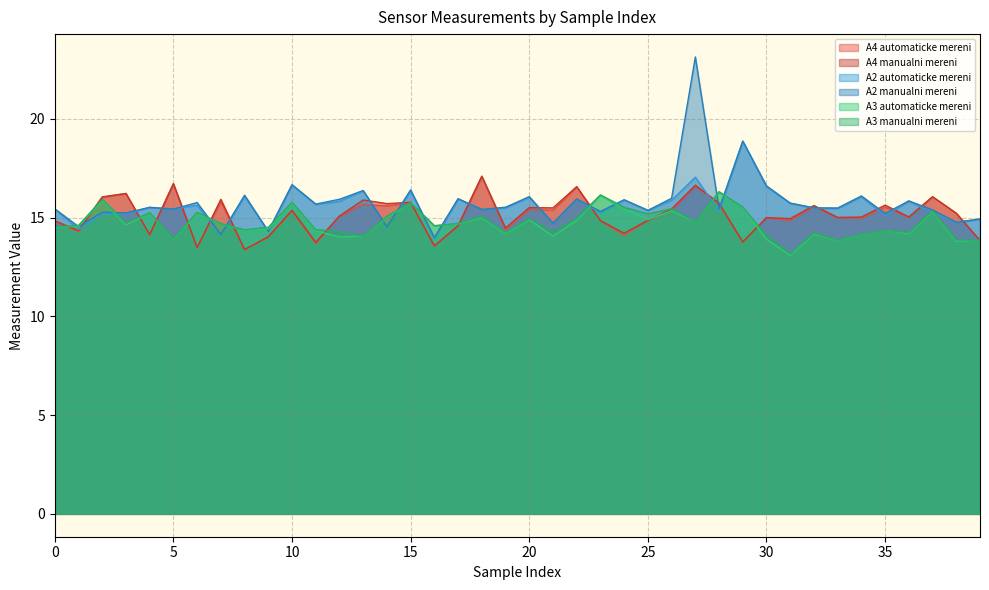

At which label is A2 manualni mereni closest to 18?

29